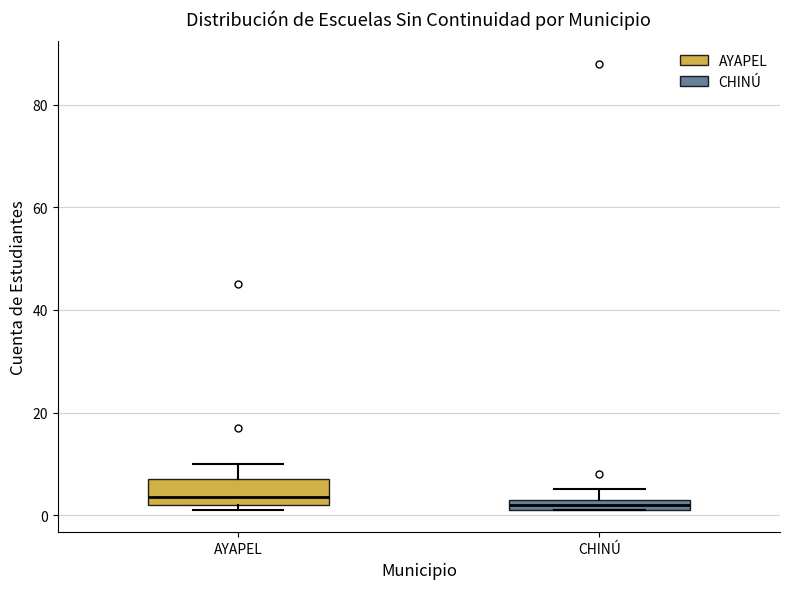

Where does the median line of the box for AYAPEL sit on the y-axis? The values are not printed on the chart, so give them approximately, as read against the axis.

4